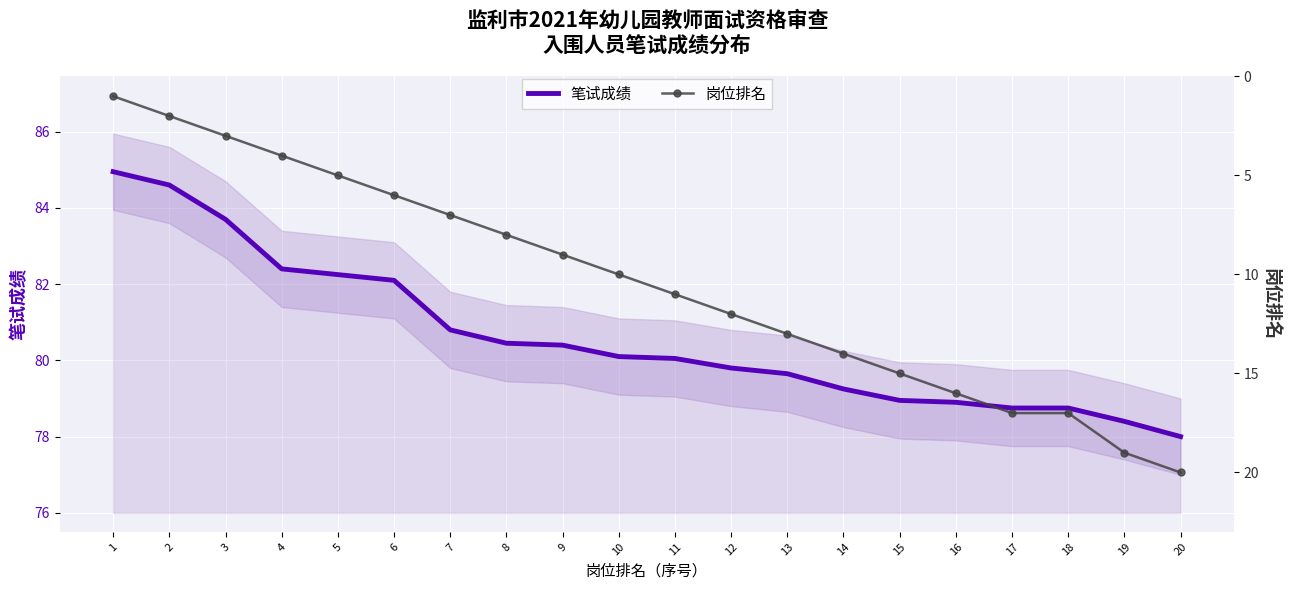

What is the spread (max minus min) of values at 15?

64.0